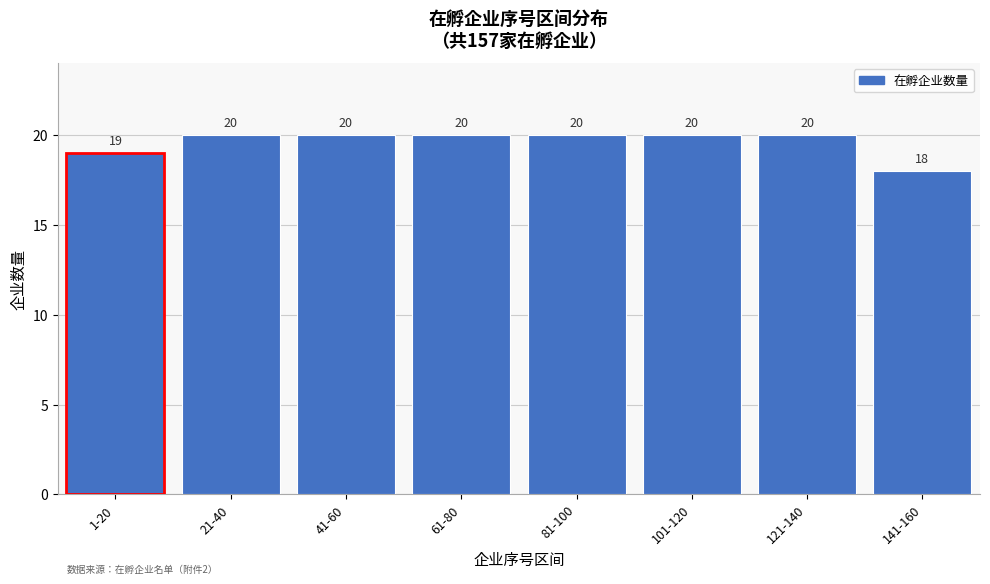

Reading left to right, what are all the values shown in this chart?

1-20=19	21-40=20	41-60=20	61-80=20	81-100=20	101-120=20	121-140=20	141-160=18